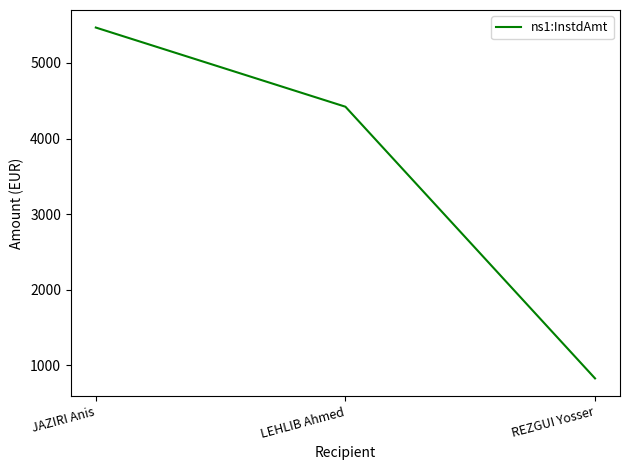

What is the sum of all values?

10716.4